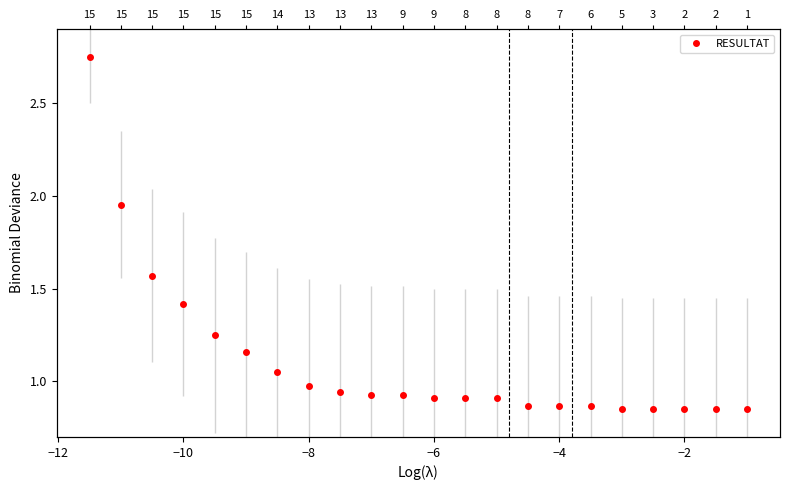

What is the minimum value shown in the chart?

0.8